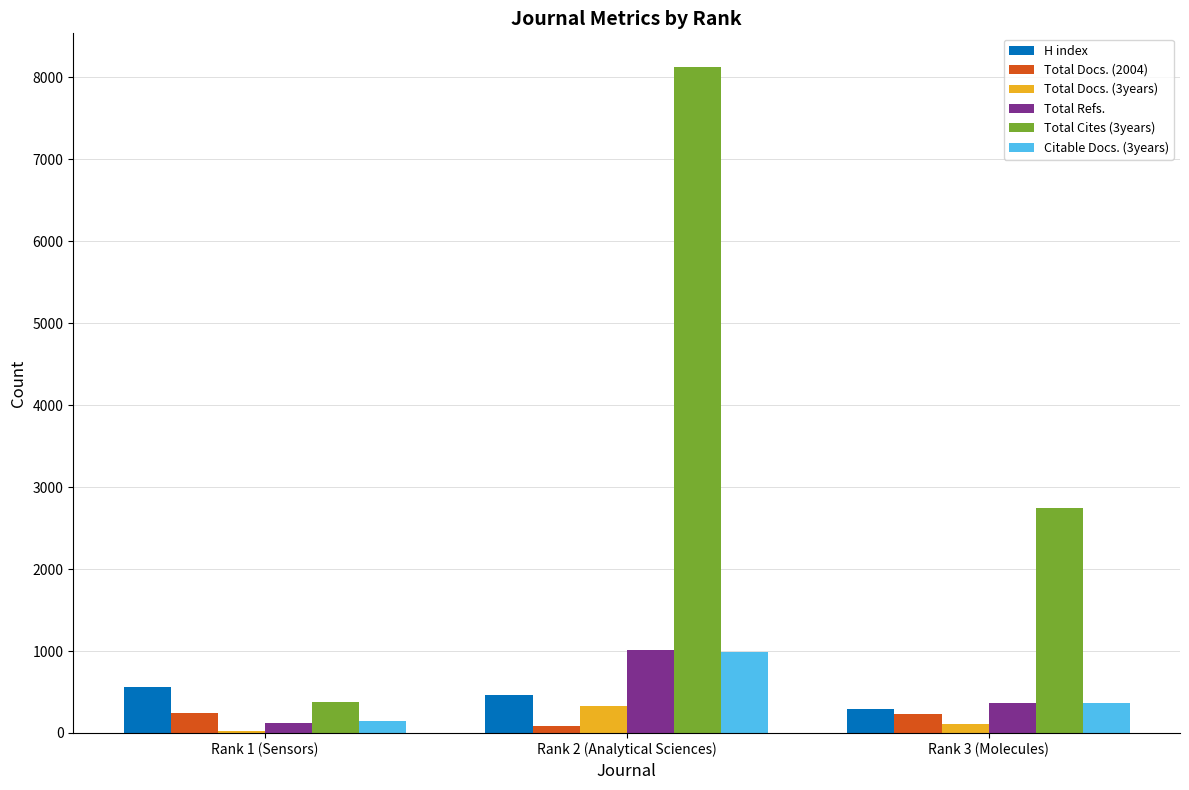

The value of Total Docs. (3years) at Rank 2 (Analytical Sciences) is 329. True or false?

True